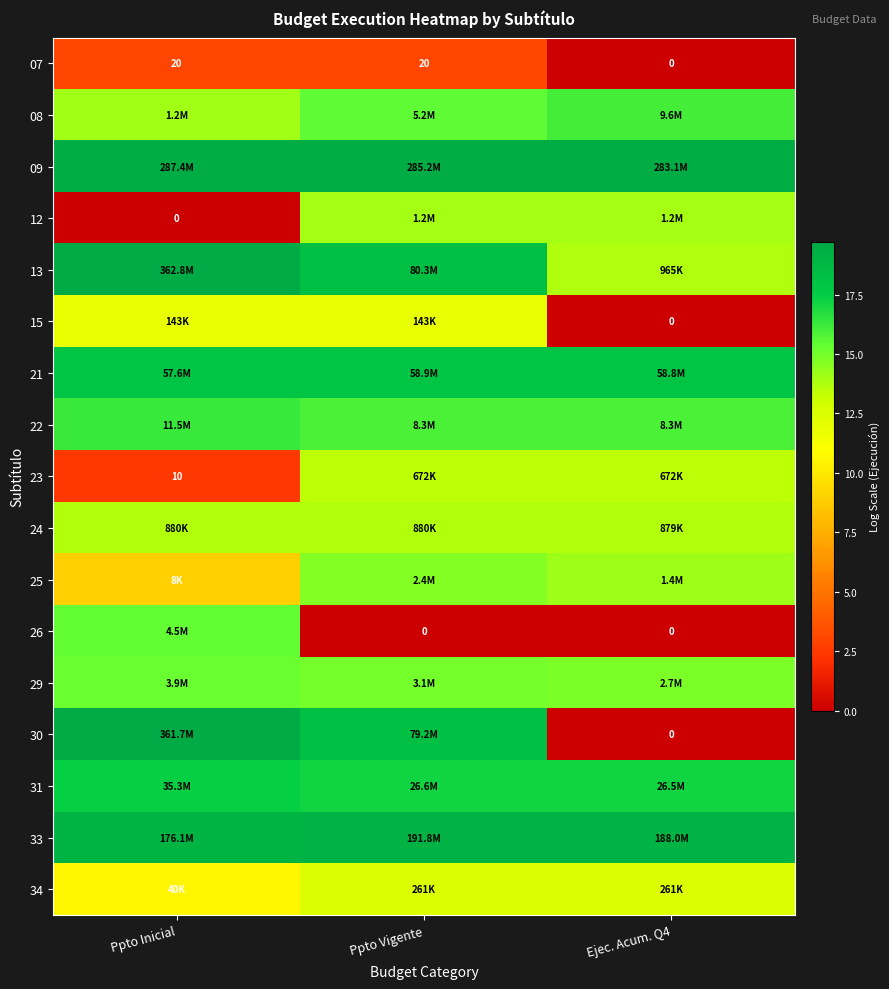

At how many categories does at least one series exceed 10?

3